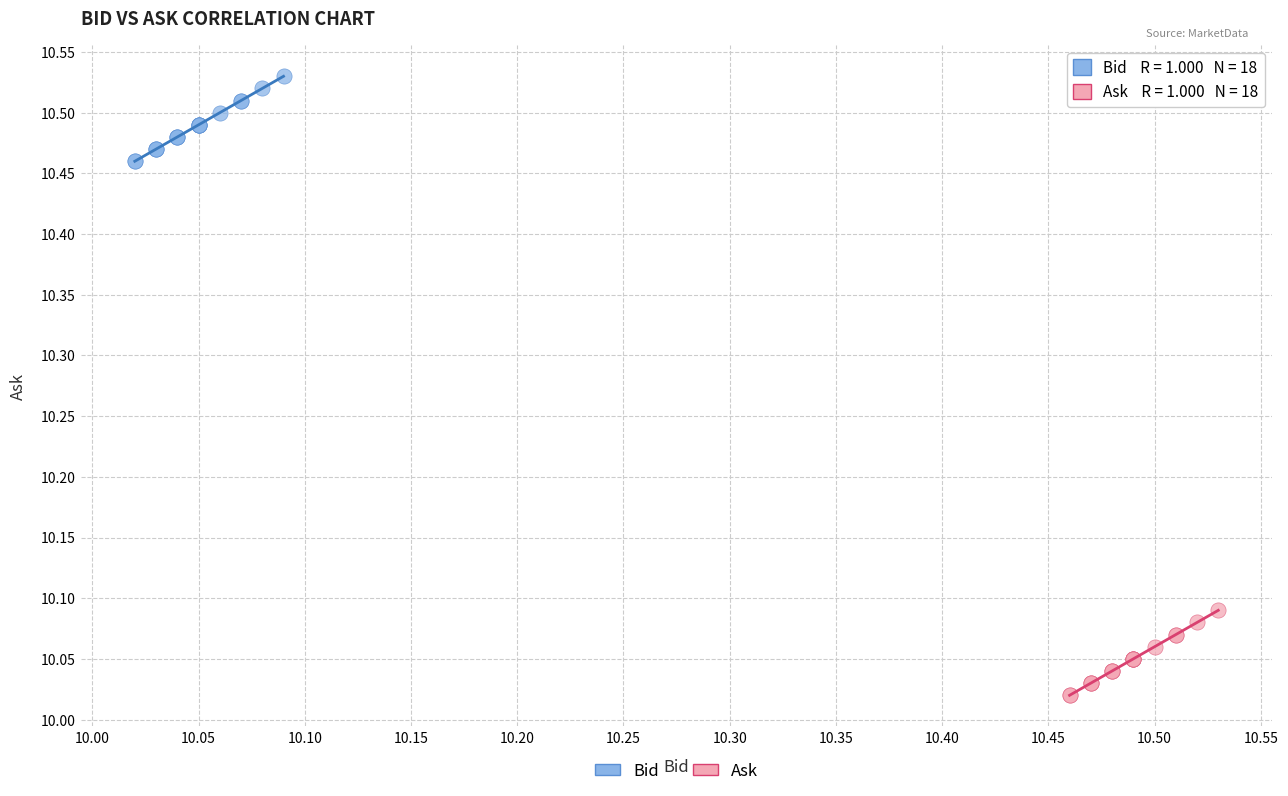

Which series contains the lowest Y value?

Ask